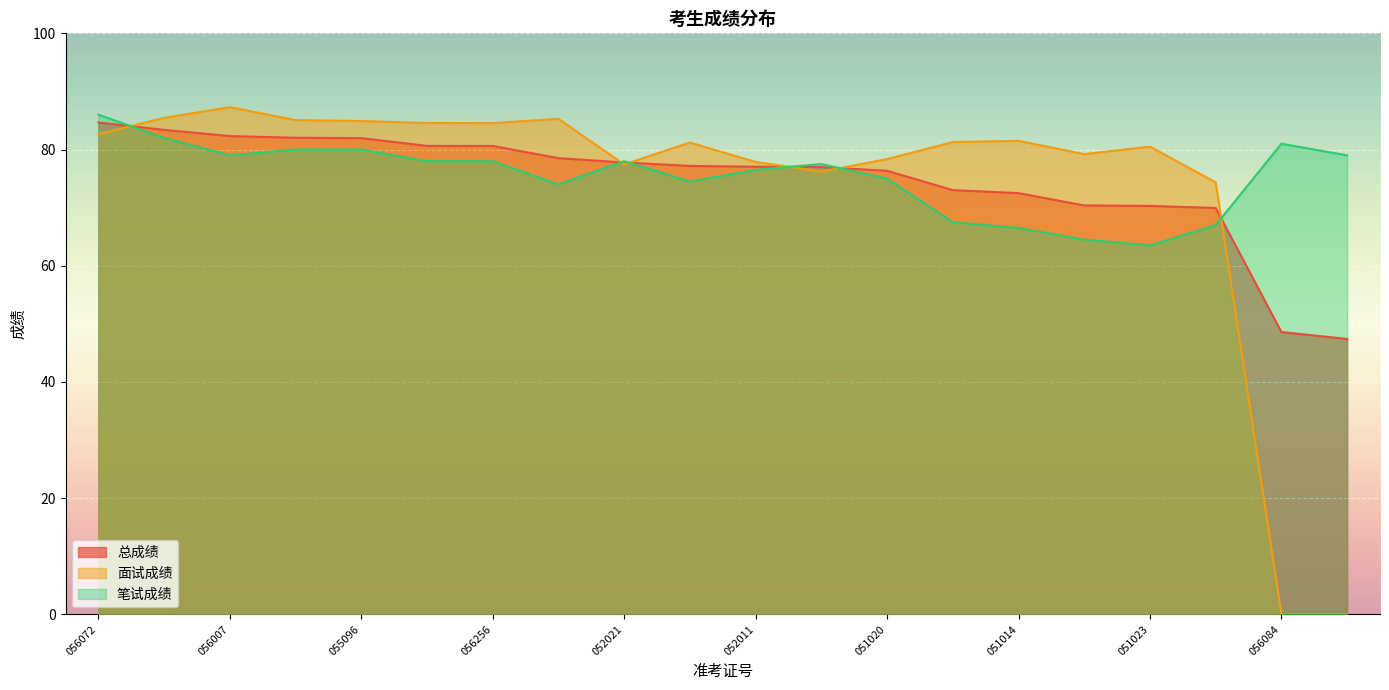

The 笔试成绩 series shows 64.5 at 14000051007. True or false?

True